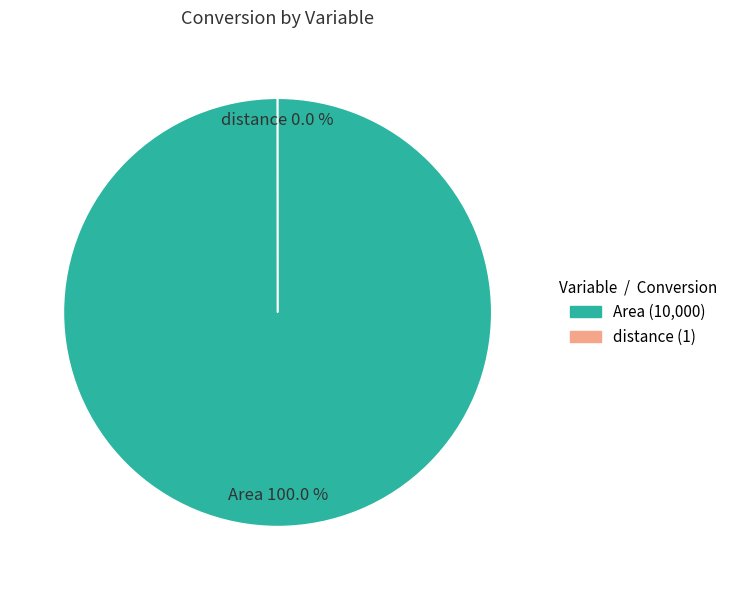

Does any single category account for the majority?

Yes